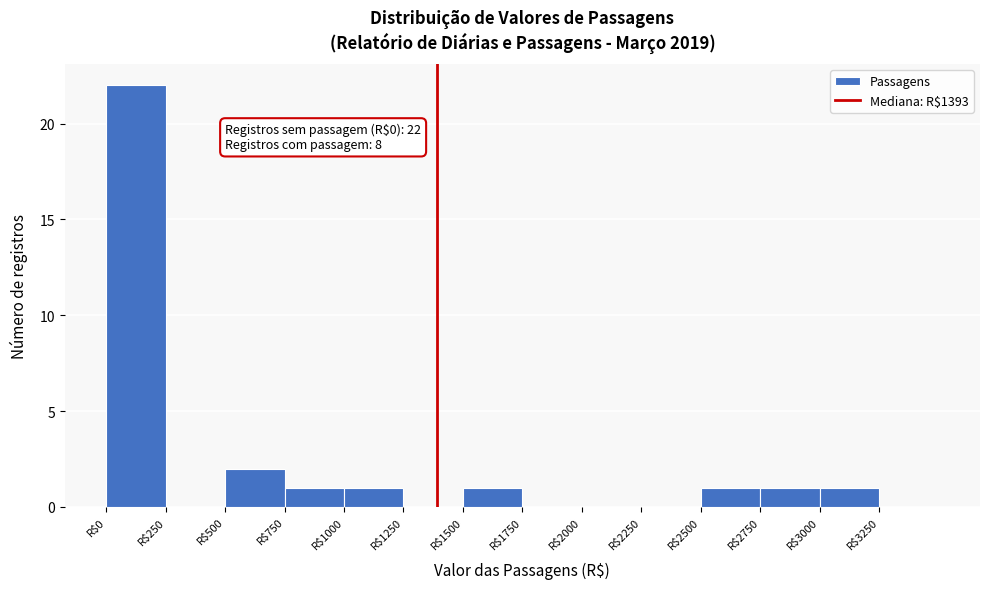

Over which range of the x-axis is the bar tallest?

0 to 250